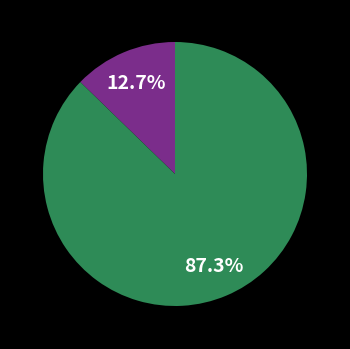

Is there a majority slice in this chart?

Yes